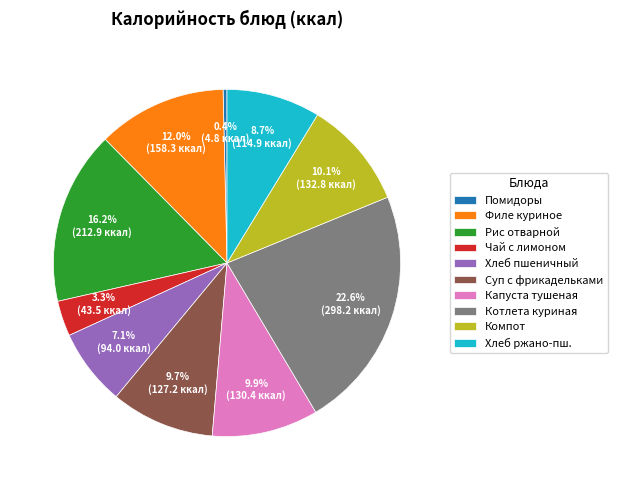

Which has a higher value, Чай с лимоном or Филе куриное?

Филе куриное